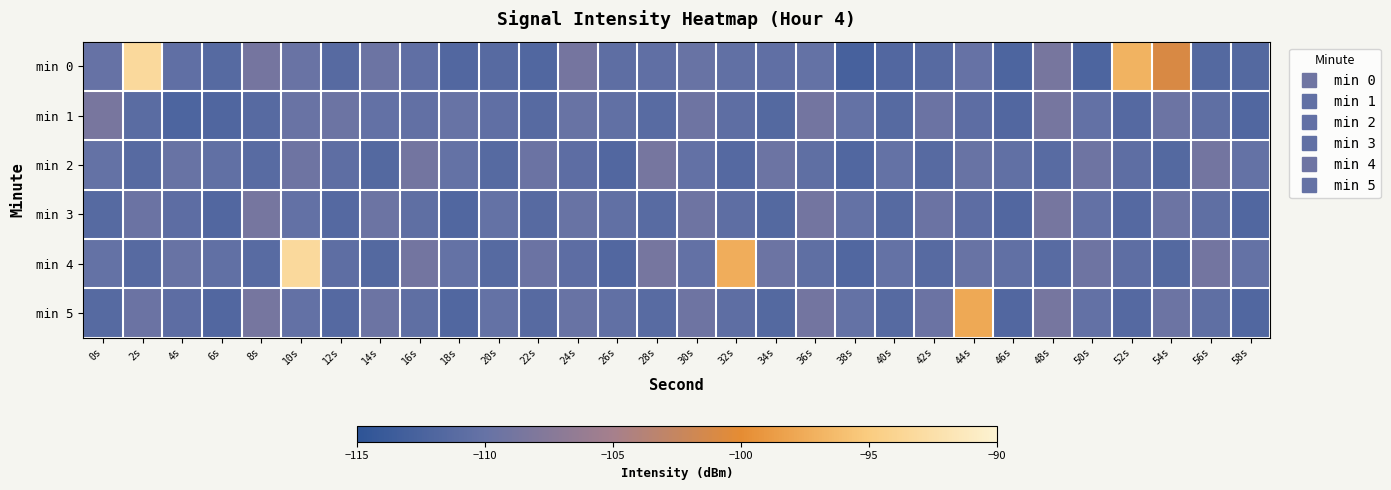

What is the approximate value of min 3 at 22s?

-111.2